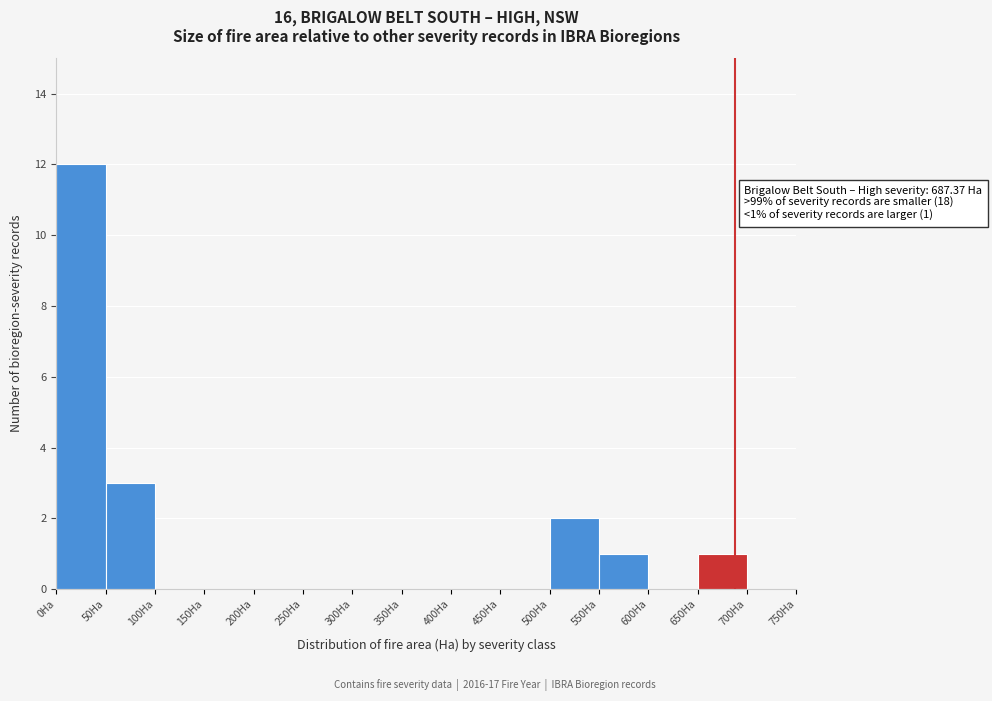

Over which range of the x-axis is the bar tallest?

0 to 50